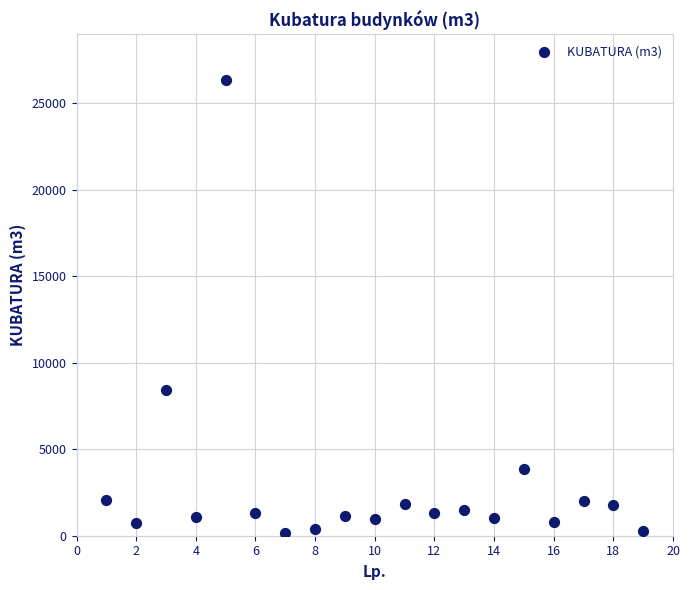

What Y value in the scatter plot is closest to 13265?

8400.0